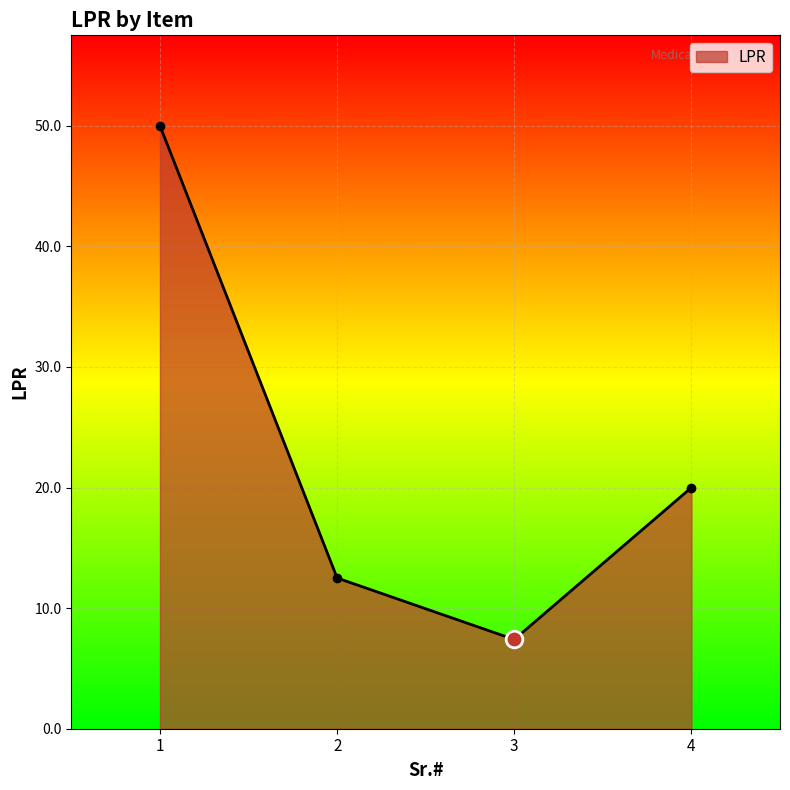

Does the chart display data point markers on the line(s)?

Yes